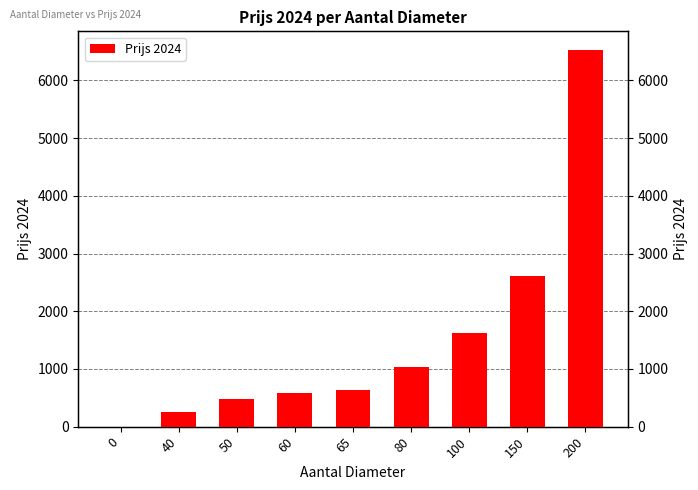

Reading left to right, list all the values displayed in this chart.

0.0	260.9	479.7	587.1	636.0	1027.5	1630.9	2609.5	6523.7